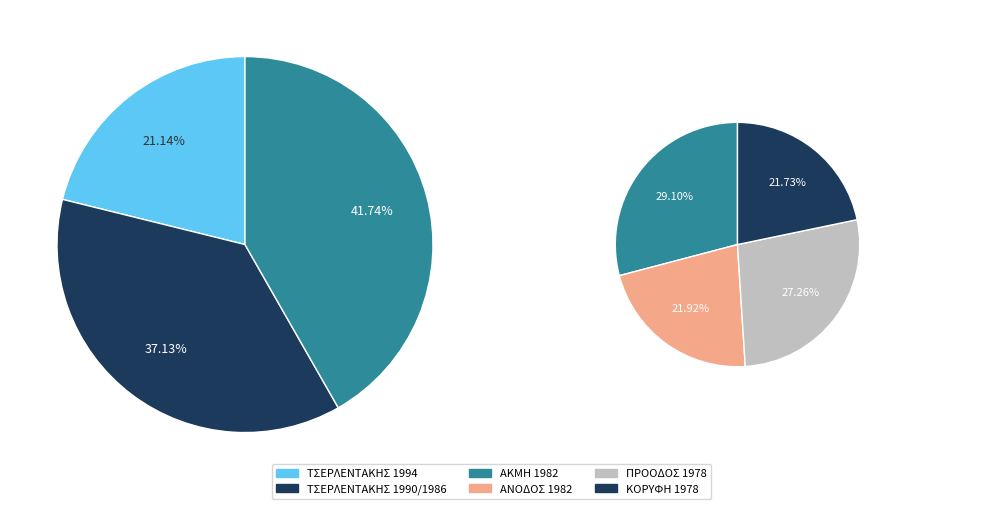

How many slices are in this pie chart?

7